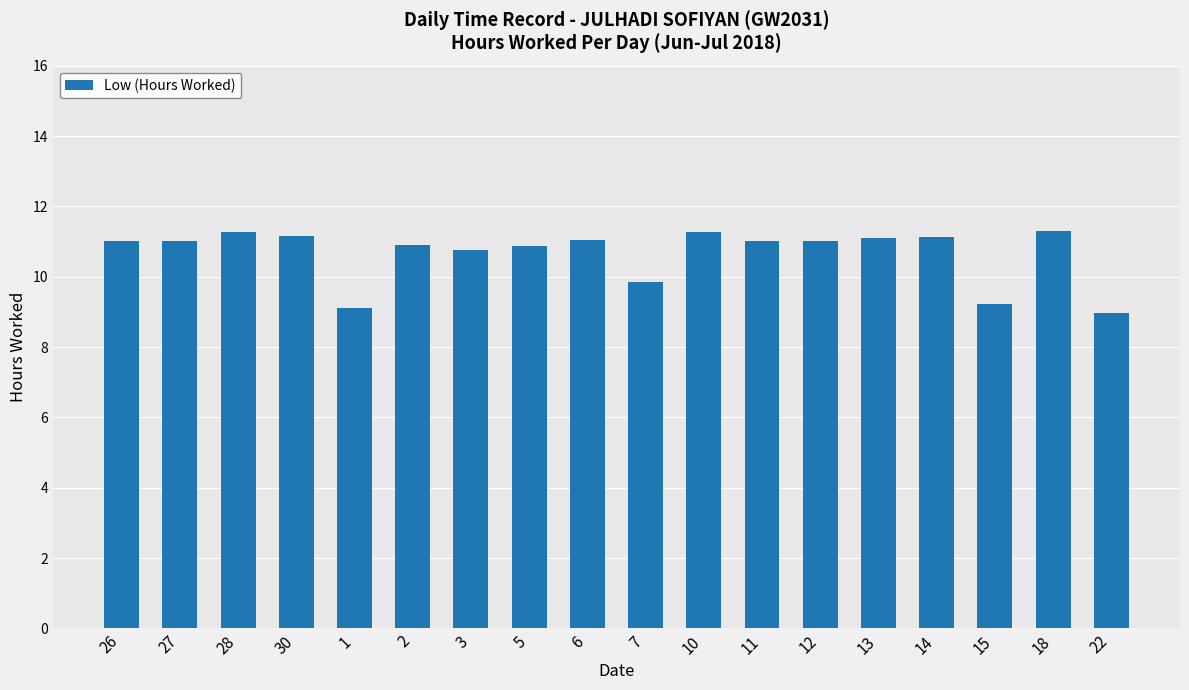

Approximately how many times larger is the value at 3 compared to 15?

1.2